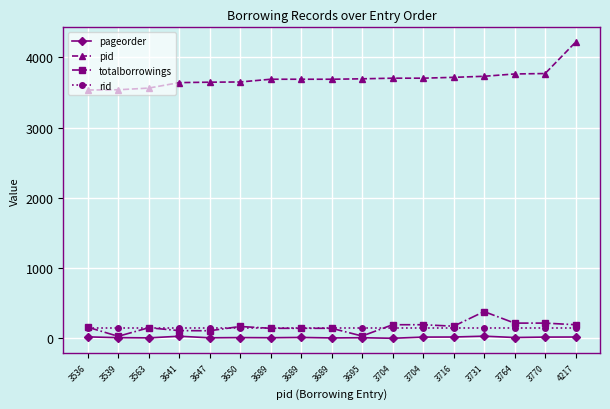

Which category has the highest value in the totalborrowings series?

3731